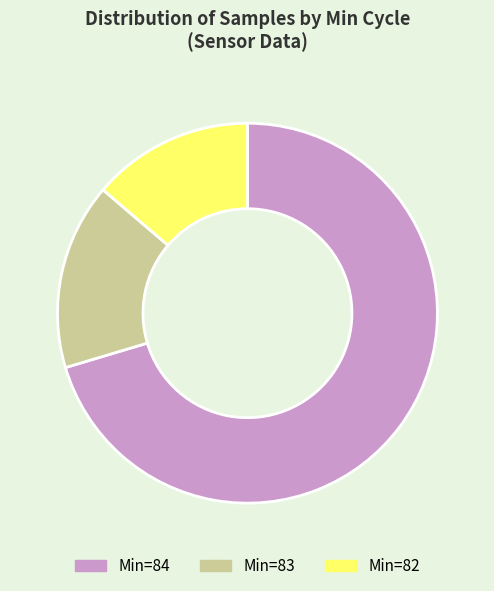

Rank the categories by value from lowest to highest.

Min=82, Min=83, Min=84